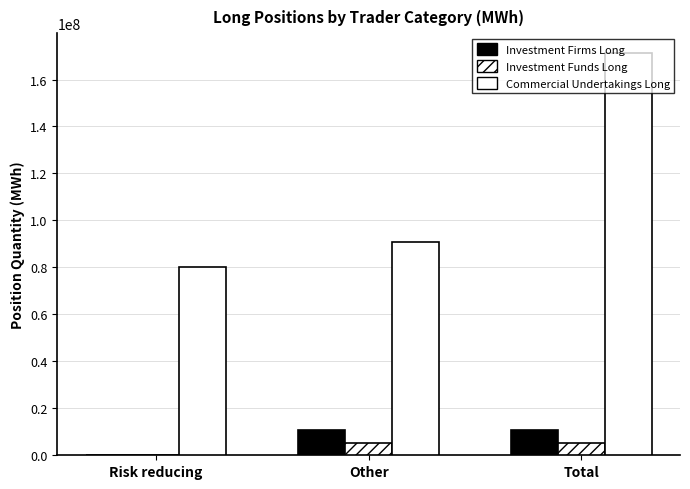

Does the chart contain stacked bars?

No